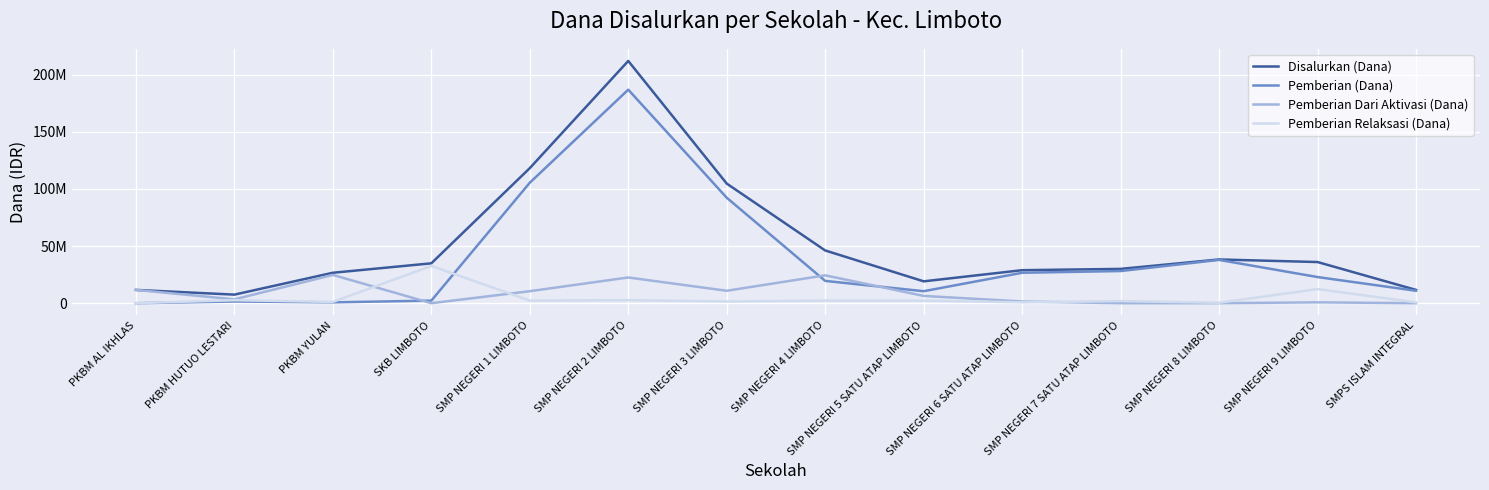

The Pemberian Dari Aktivasi (Dana) series shows 10500000 at SMP NEGERI 1 LIMBOTO. True or false?

True